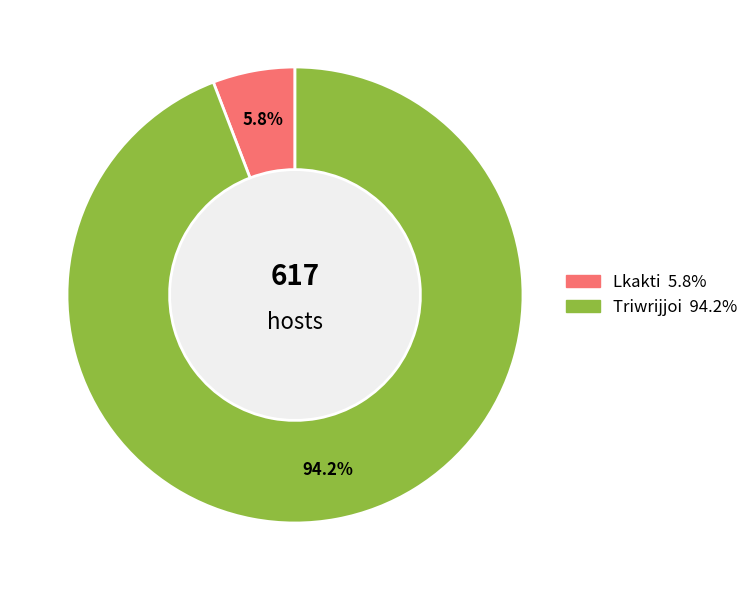

Does any single category account for the majority?

Yes